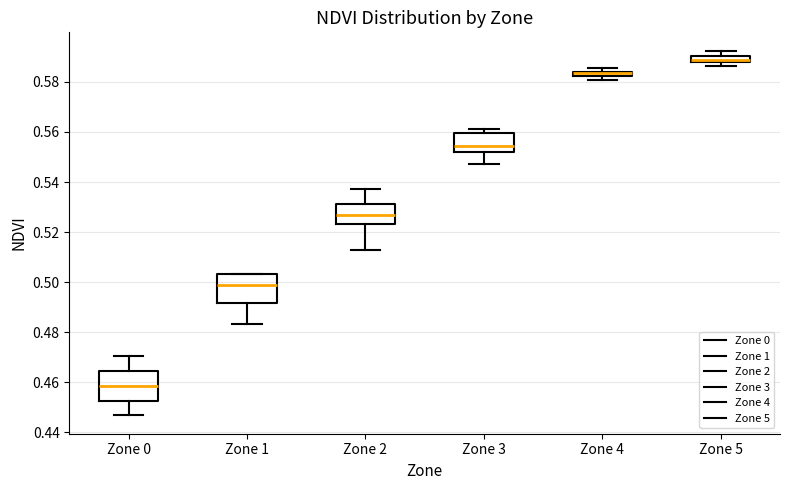

Where does the median line of the box for Zone 0 sit on the y-axis? The values are not printed on the chart, so give them approximately, as read against the axis.

0.458